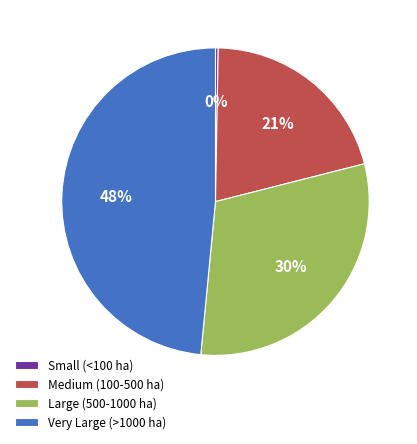

To the nearest percent, what percentage of the pie is Medium (100-500 ha)?

21%